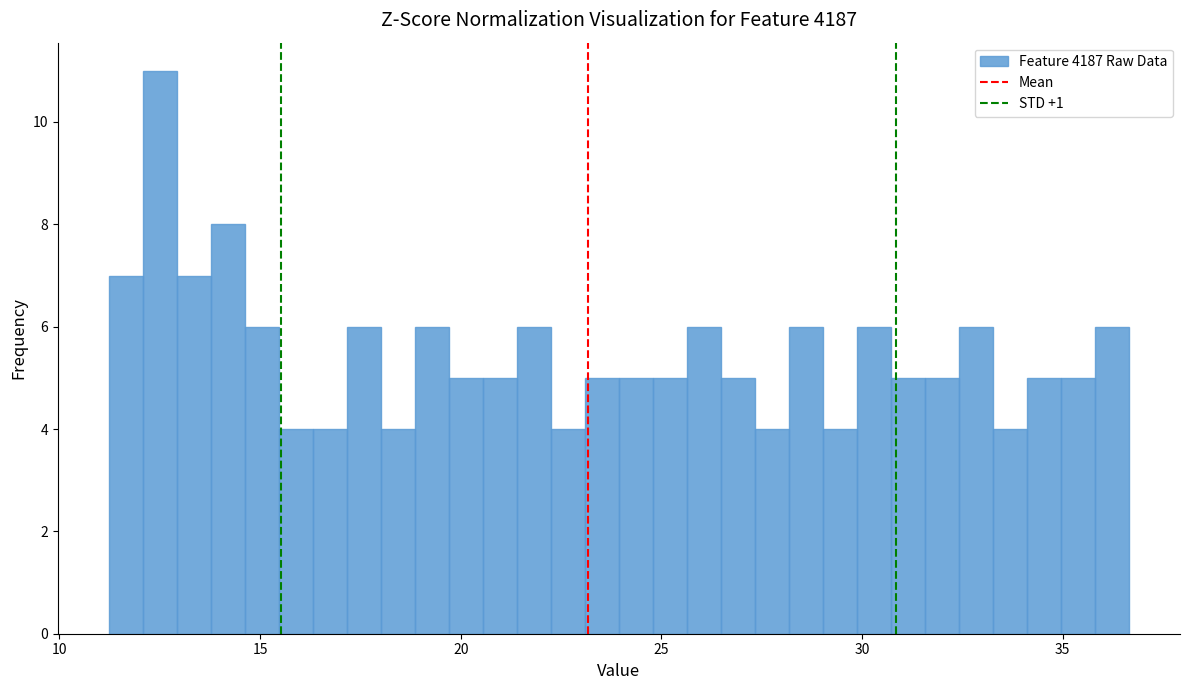

Around what value on the x-axis is the tallest bar? Give the approximate position of its centre, as read against the axis.

12.5